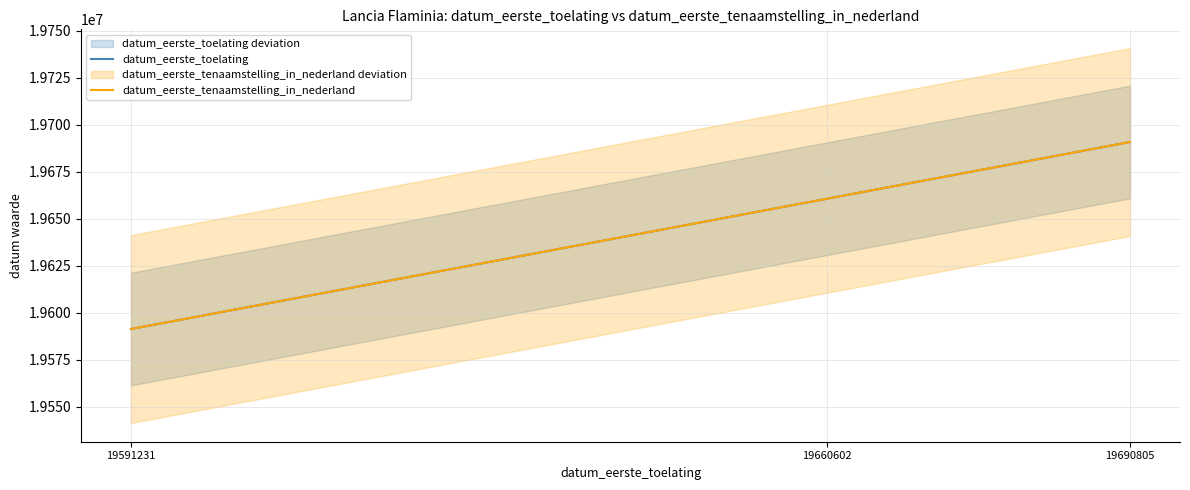

Does the chart display data point markers on the line(s)?

No